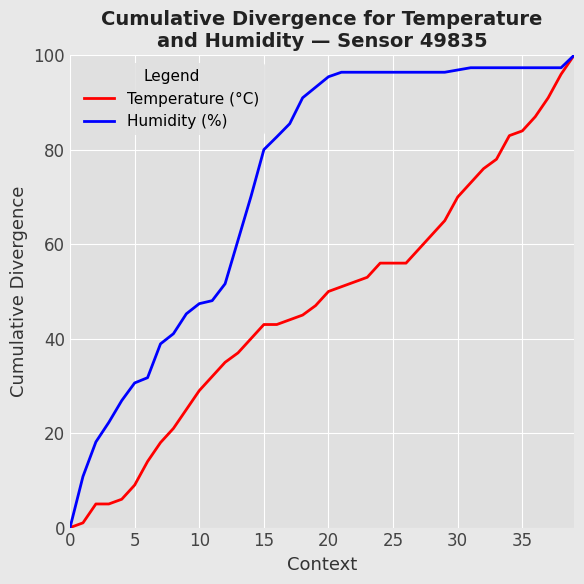

What is the difference between the maximum and minimum values in the Temperature (°C) series?

100.0